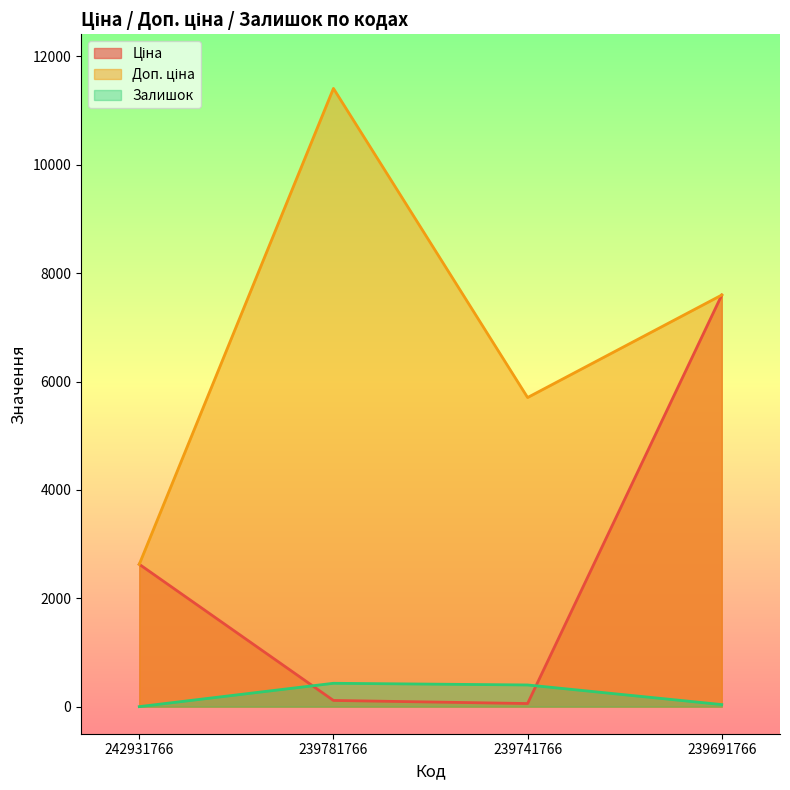

The Залишок series shows 140.9 at 242931766. True or false?

False